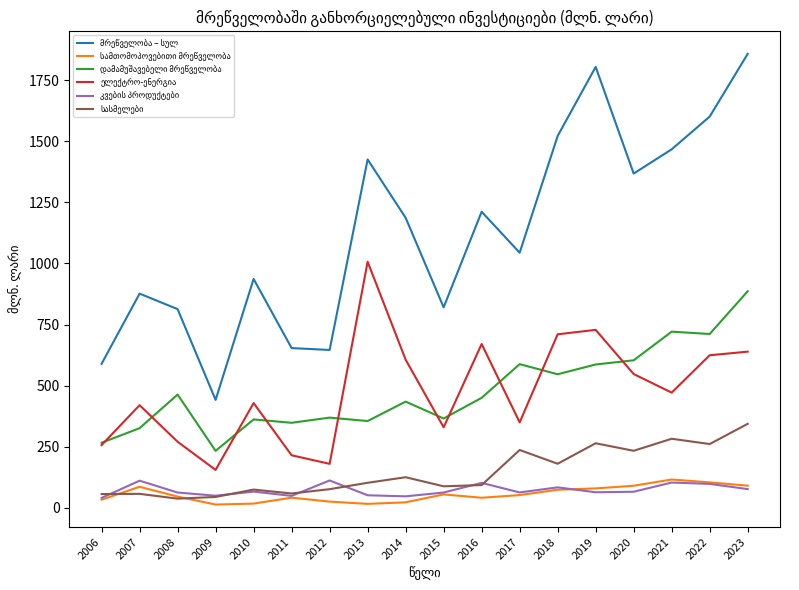

At which category does the chart reach its peak across all series?

2023